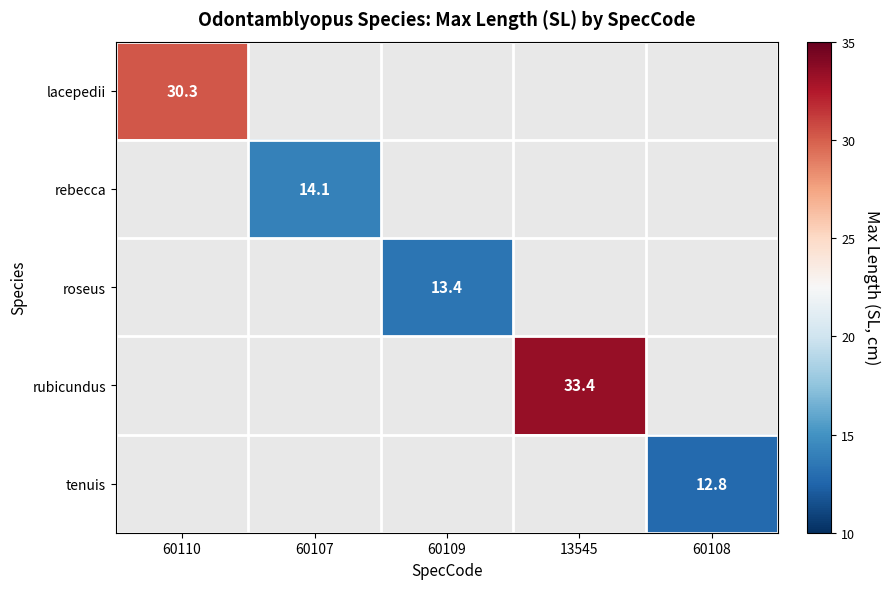

What is the minimum value shown in the chart?

12.8